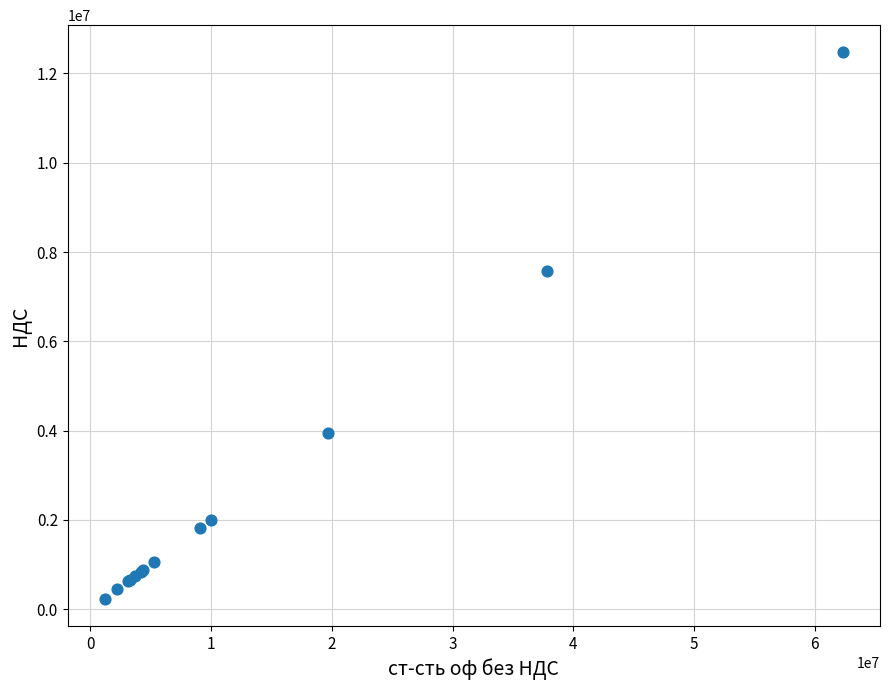

What Y value in the scatter plot is closest to 6353011?

7567310.5